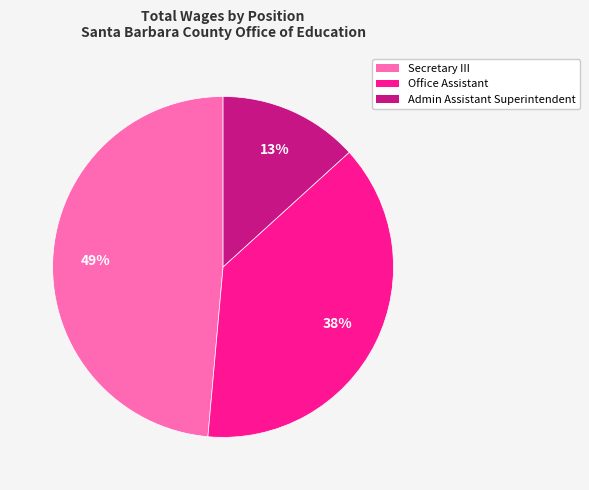

Is there any slice that represents more than half of the pie?

No